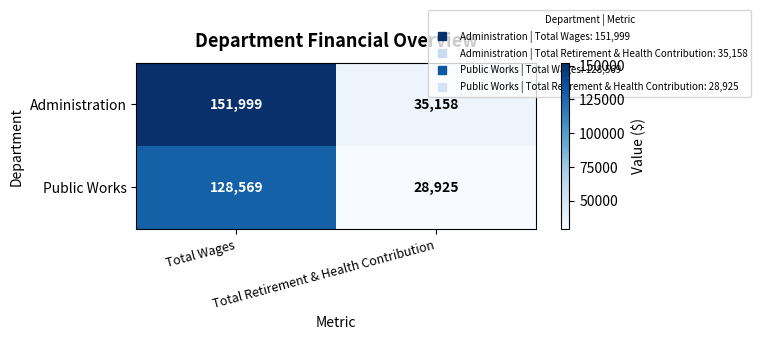

What is the sum of all Administration values?

187157